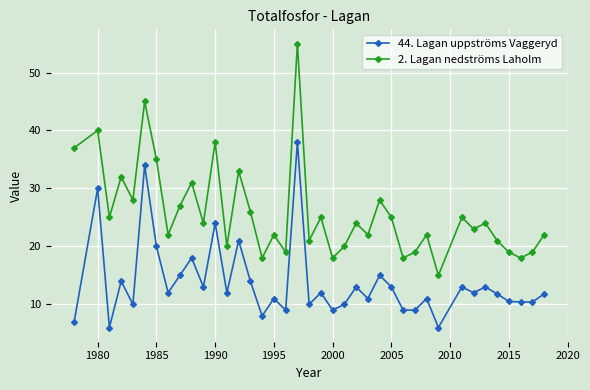

Count the number of categories in the chart.

39